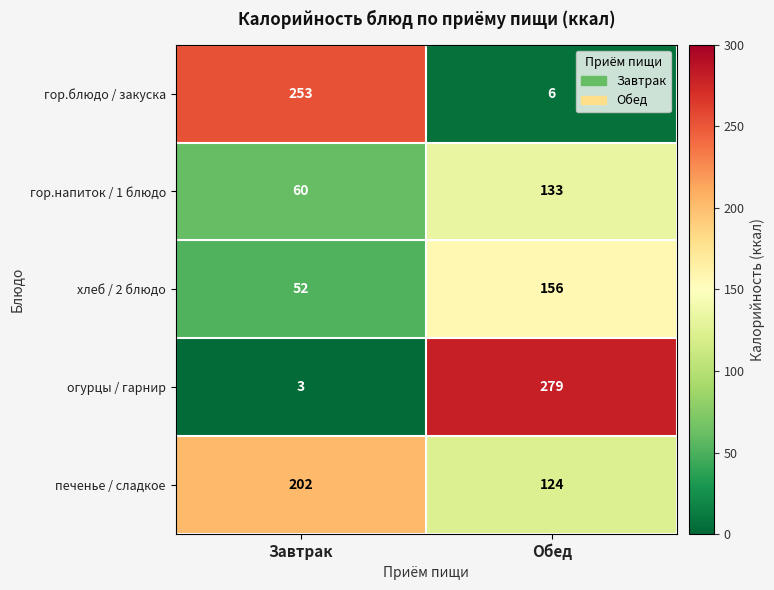

Reading right to left, transcribe all the data shown in this chart.

гор.блюдо / закуска: Обед=6	Завтрак=253
гор.напиток / 1 блюдо: Обед=133	Завтрак=60
хлеб / 2 блюдо: Обед=156	Завтрак=52
огурцы / гарнир: Обед=279	Завтрак=3
печенье / сладкое: Обед=124	Завтрак=202